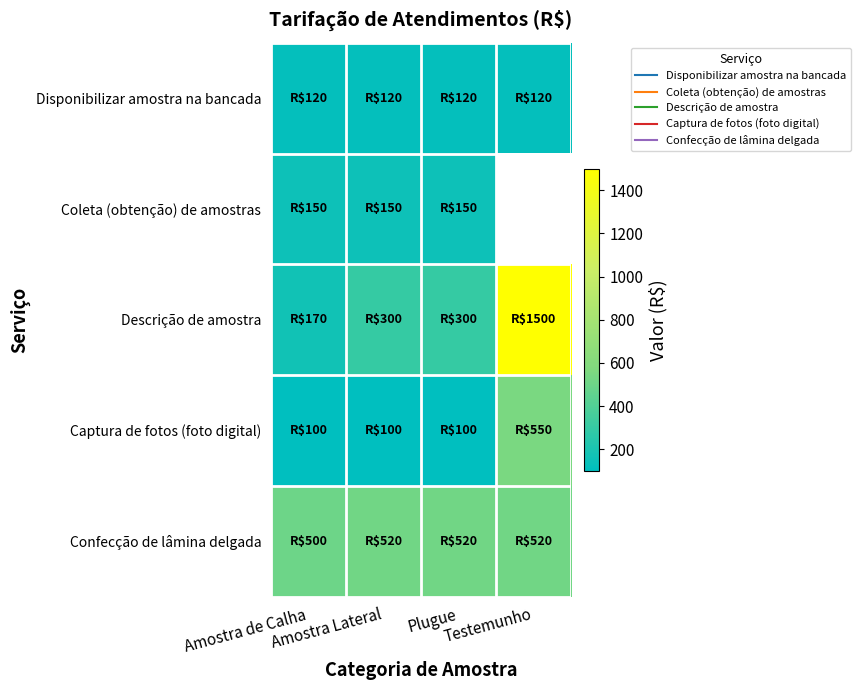

Count the number of categories in the chart.

4